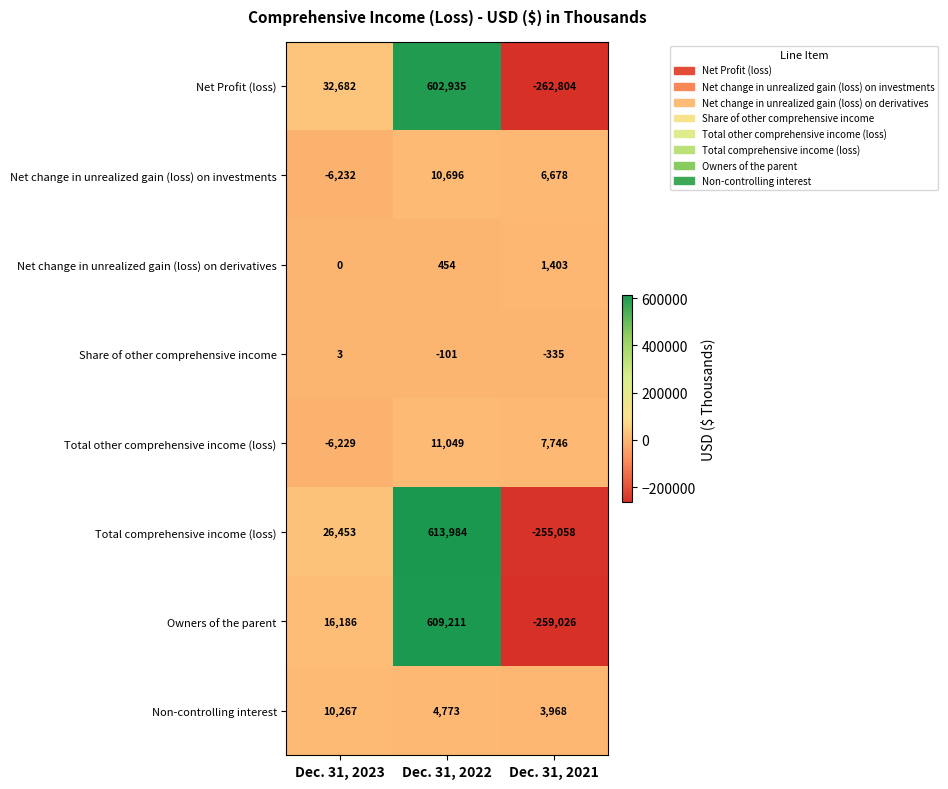

What is the difference between the maximum and second lowest values in the Net change in unrealized gain (loss) on derivatives series?

949